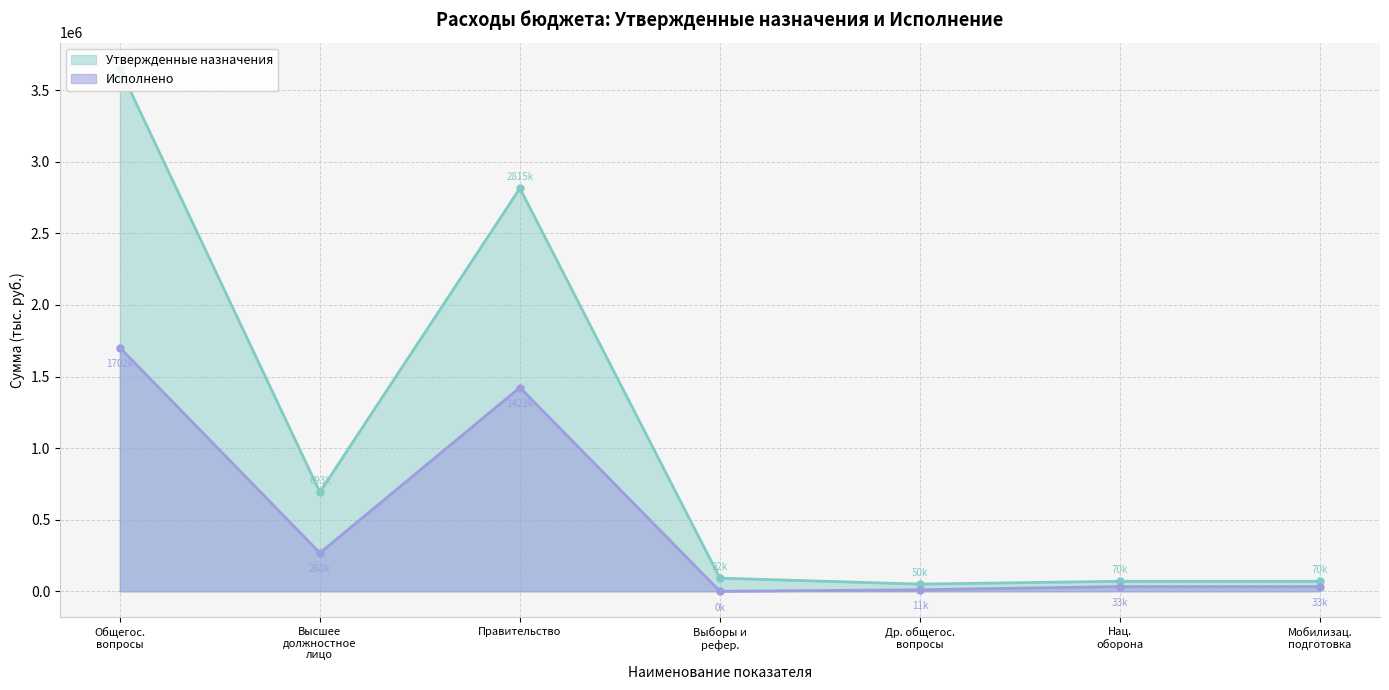

Reading right to left, transcribe all the data shown in this chart.

Утвержденные назначения: 69900.0	69900.0	50200.0	91800.0	2815154.4	692800.0	3649954.4
Исполнено: 32949.8	32949.8	10546.5	0.0	1423450.1	267798.9	1701795.6